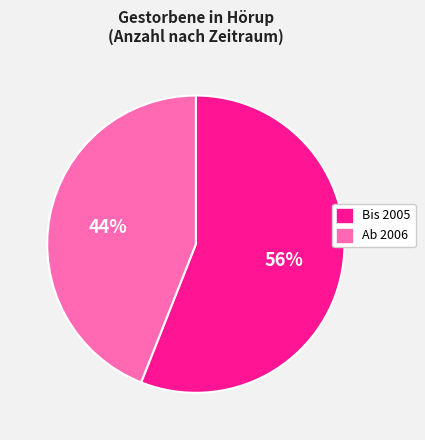

How many segments does this pie chart have?

2